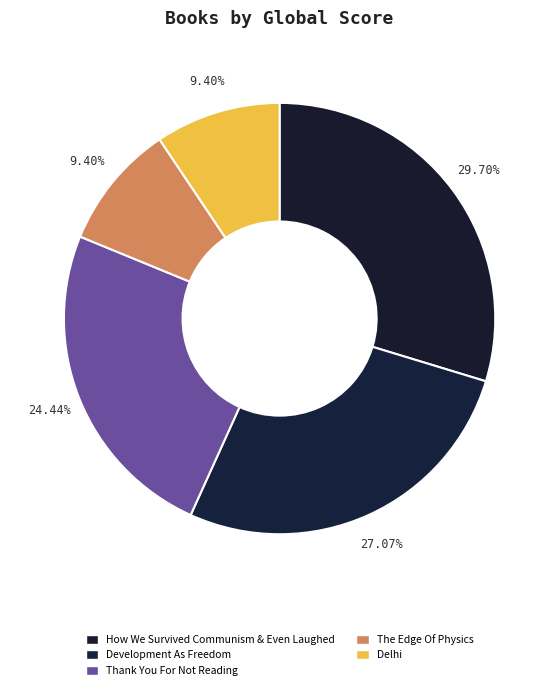

To the nearest percent, what percentage of the pie is Thank You For Not Reading?

24%